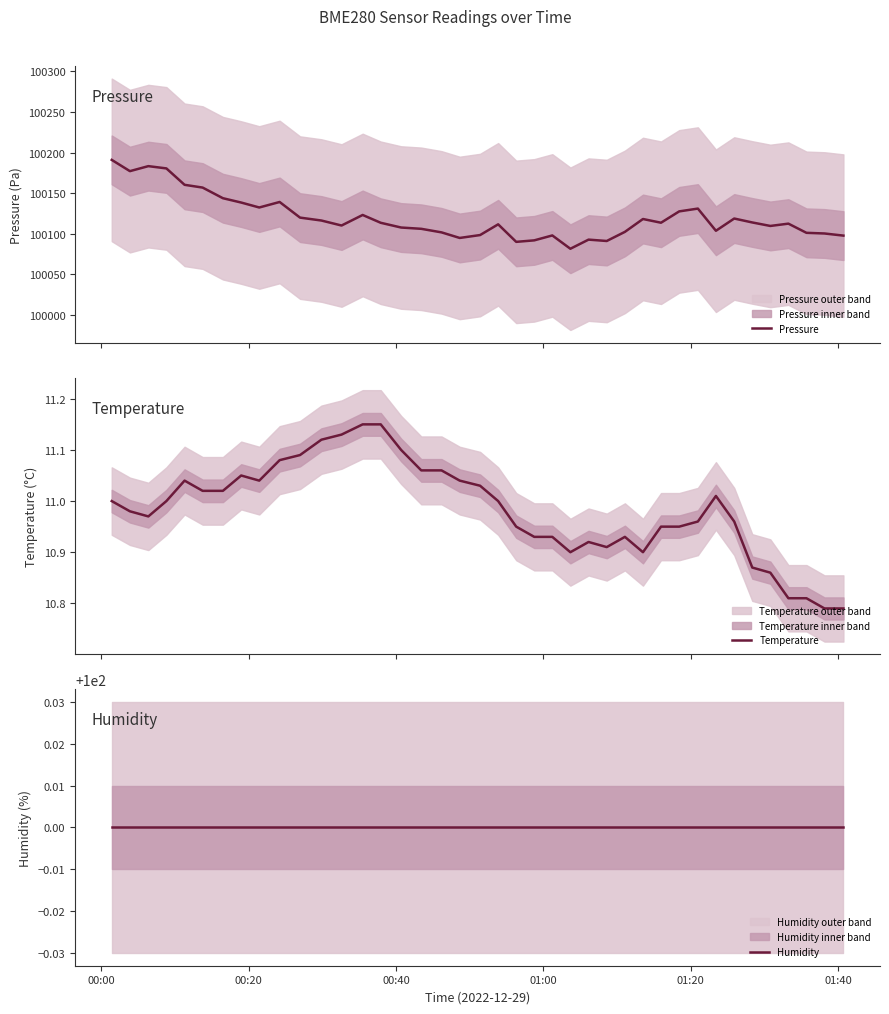

What are all the series names shown in the legend?

Pressure, Temperature, Humidity